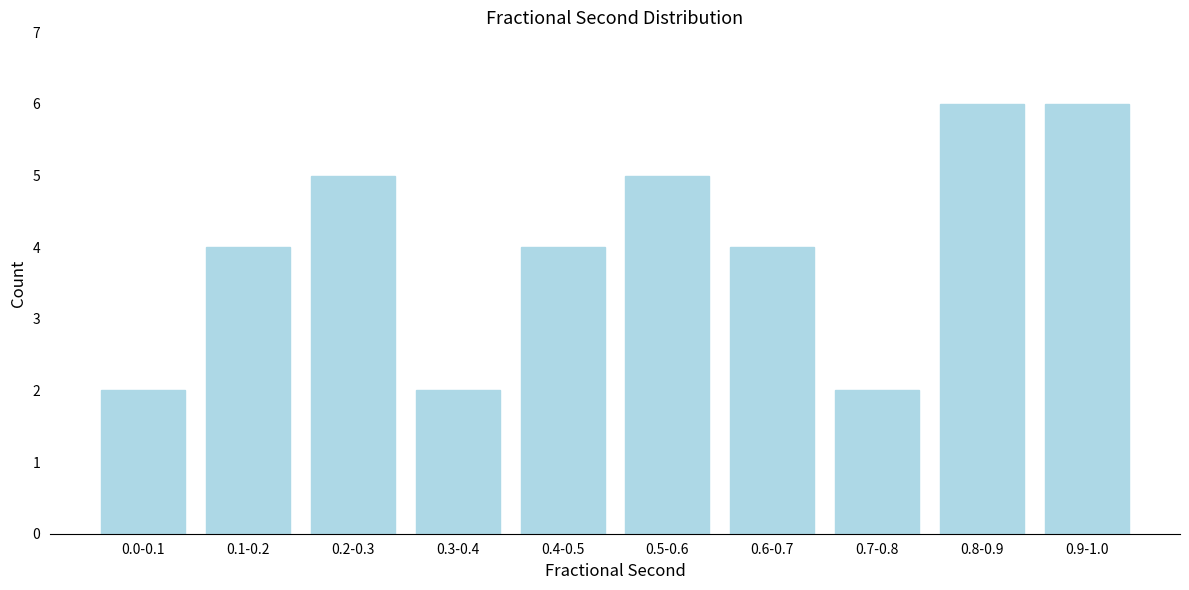

Reading right to left, transcribe all the data shown in this chart.

6	6	2	4	5	4	2	5	4	2